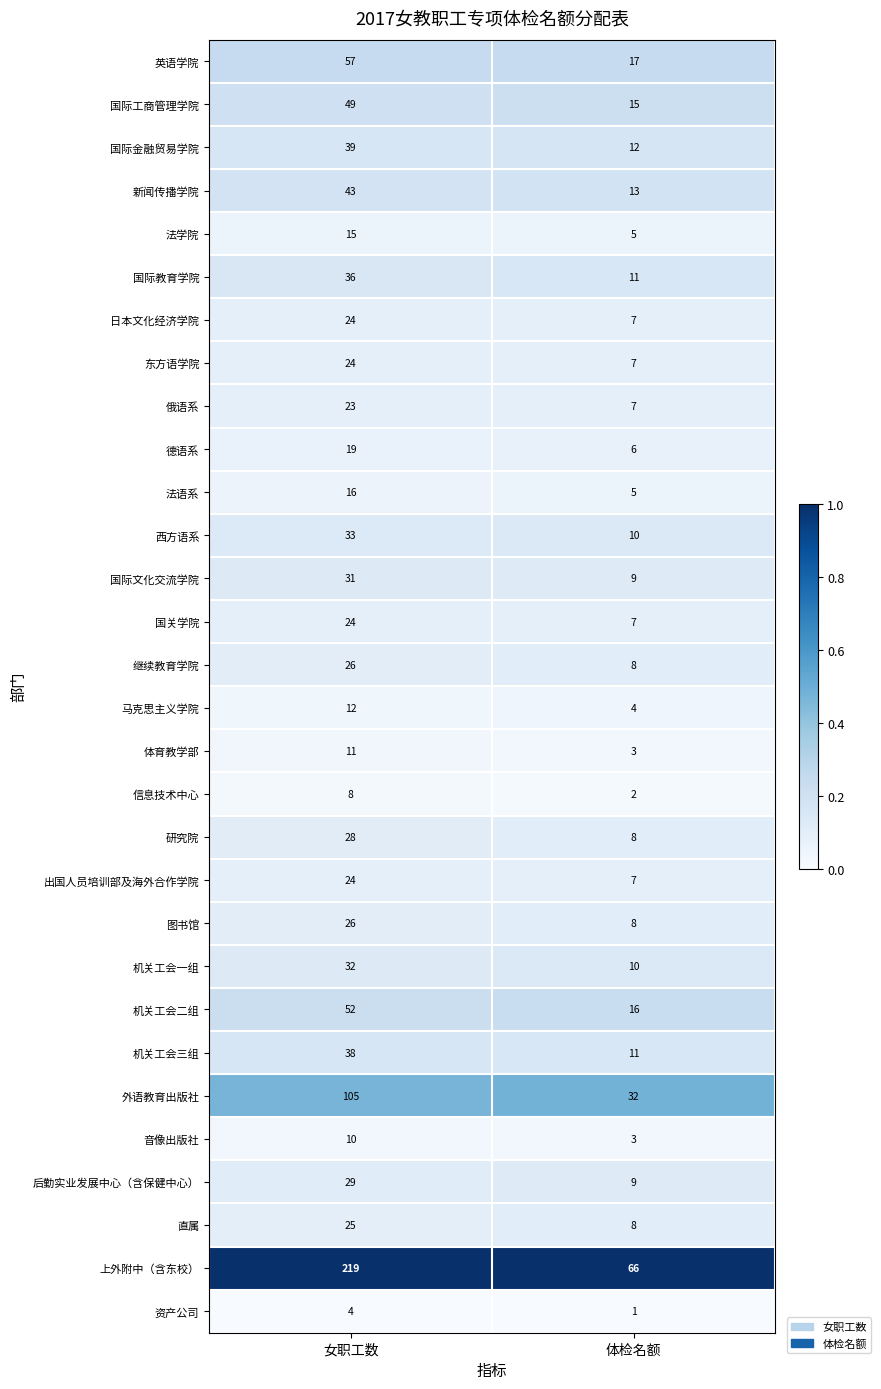

Which series has the largest total across all categories?

上外附中（含东校）